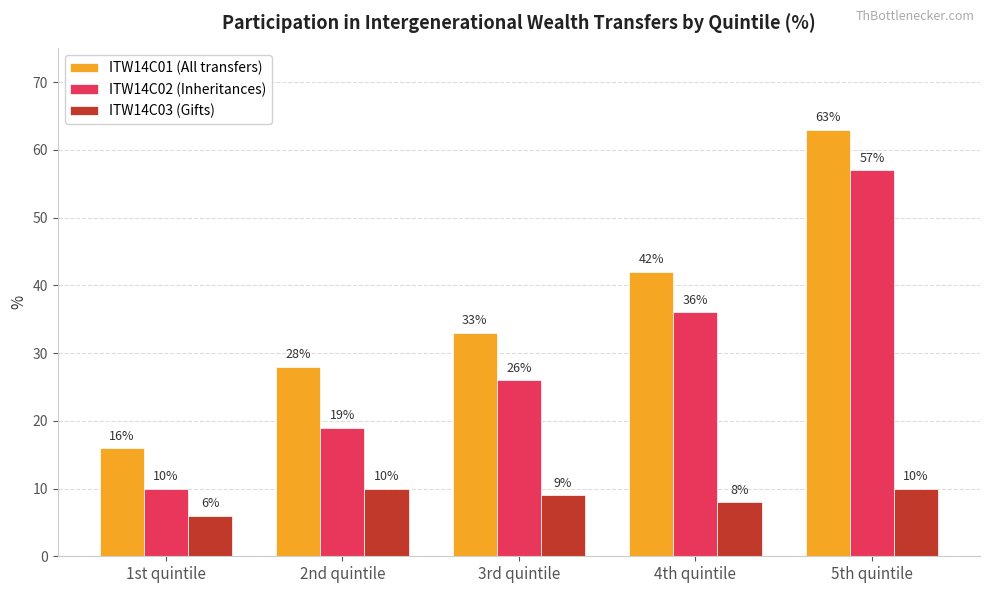

At which label is ITW14C02 (Inheritances) closest to 33?

4th quintile